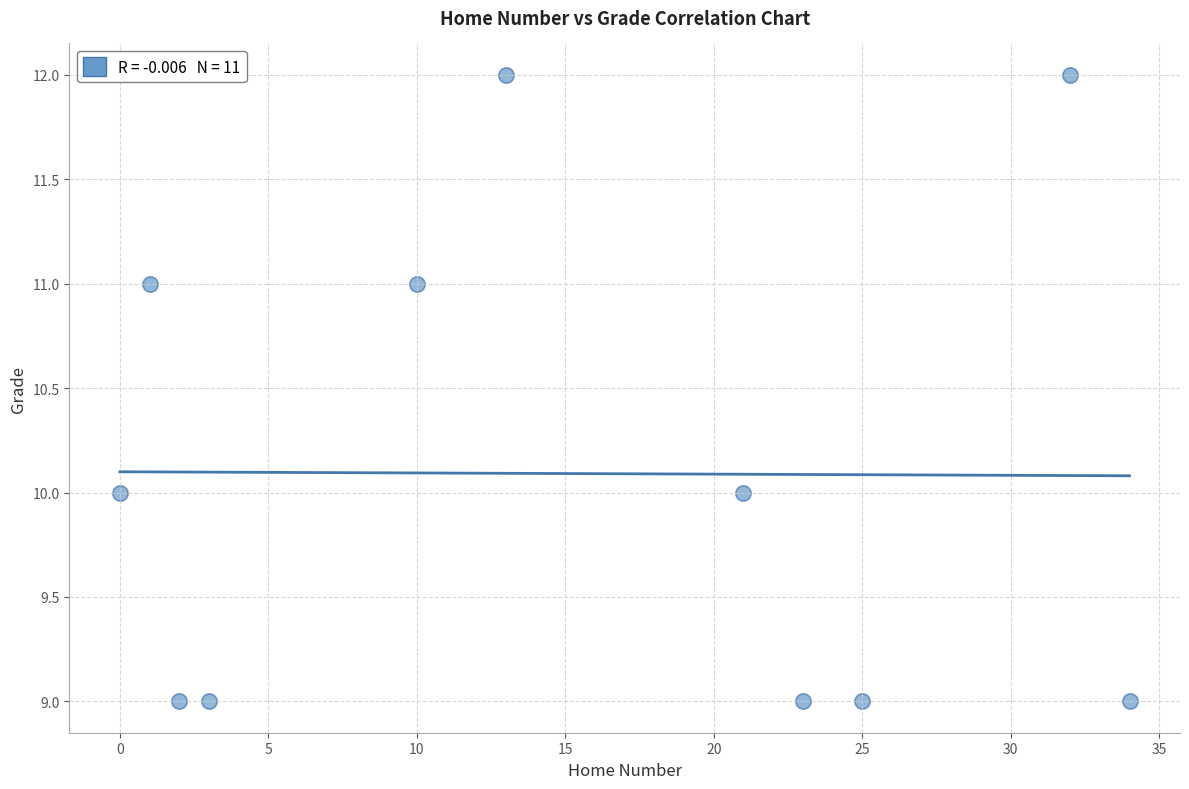

What is the range of Y values (max minus min)?

3